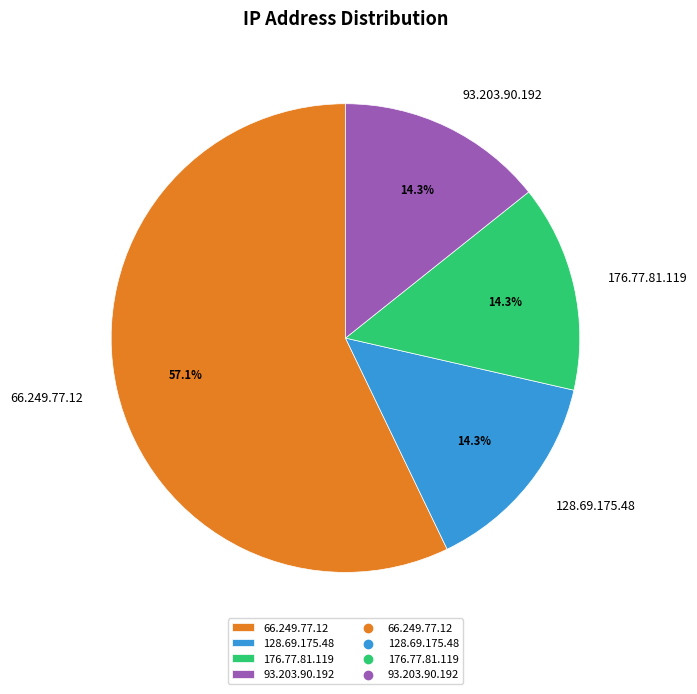

Combined, do 93.203.90.192 and 66.249.77.12 account for over 50%?

Yes